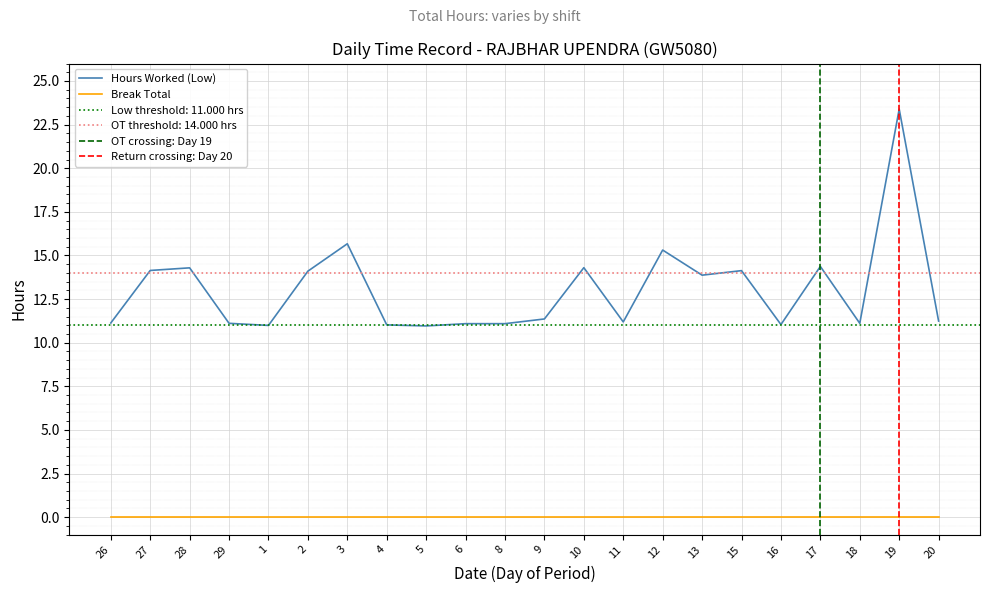

What is the average value?

13.0